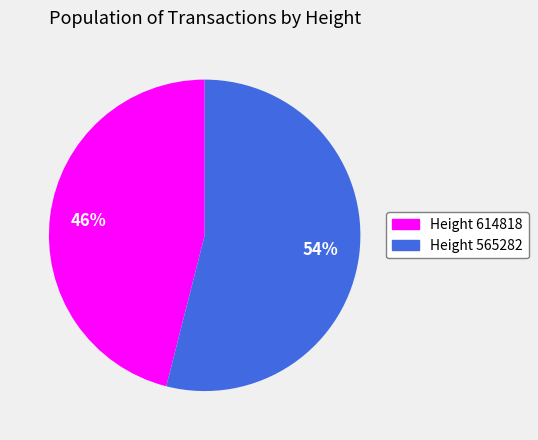

To the nearest percent, what is the difference between the largest and smallest slice percentages?

8%